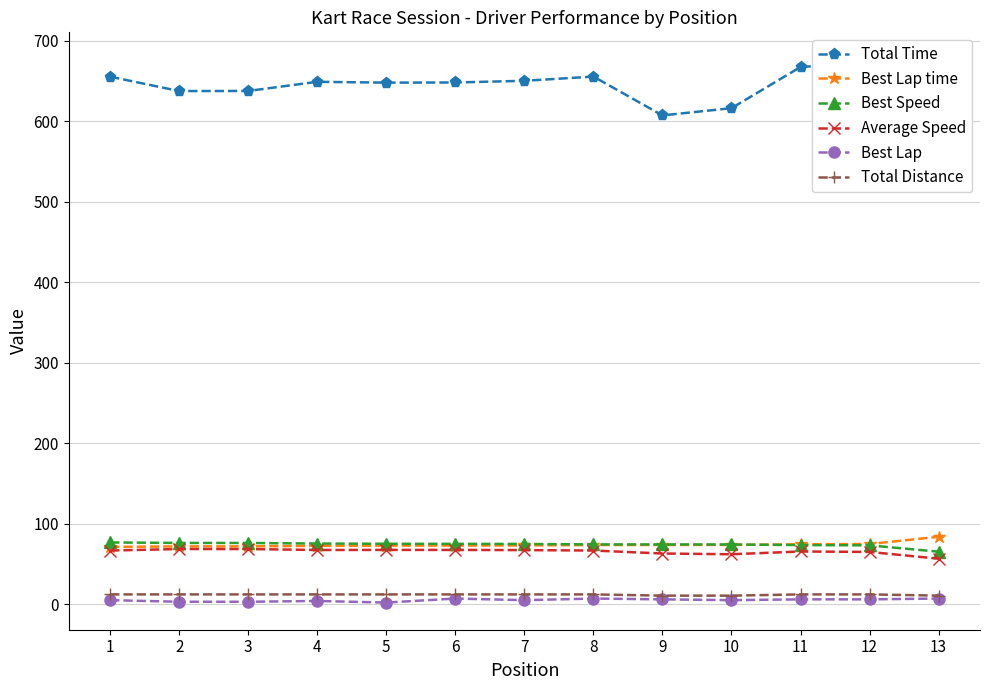

What is the difference between the second highest and minimum values in the Average Speed series?

12.0